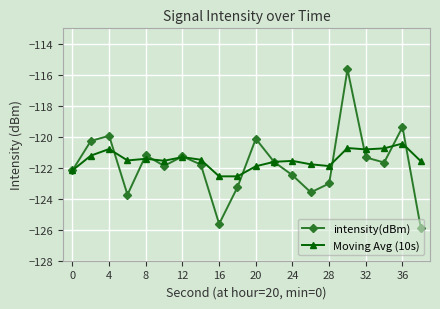

What is the maximum value for intensity(dBm)?

-115.6